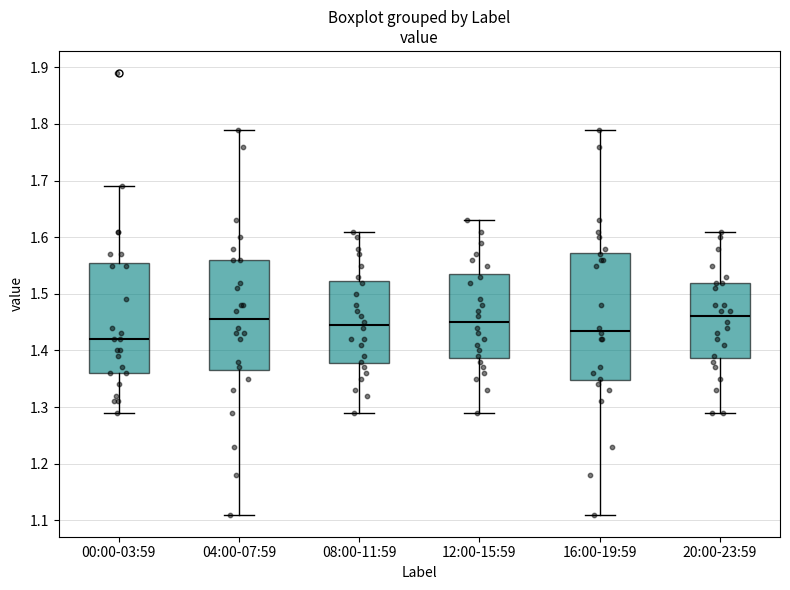

Which box has the lowest median line?

00:00-03:59